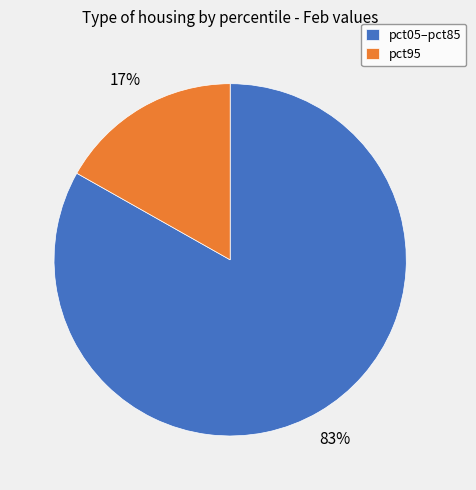

How many slices are in this pie chart?

2